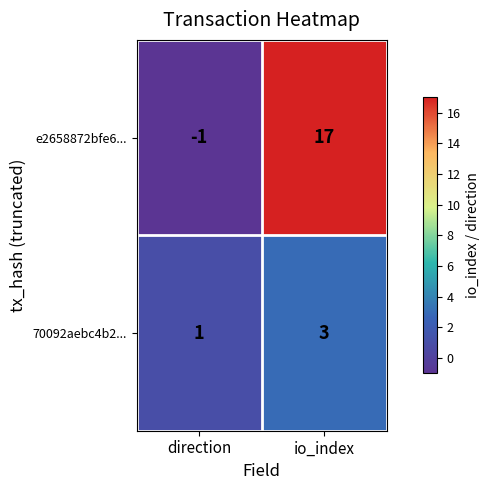

How many data points does each series have?

2